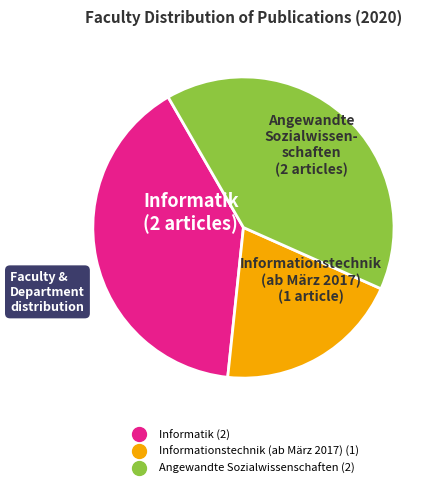

How many segments does this pie chart have?

3